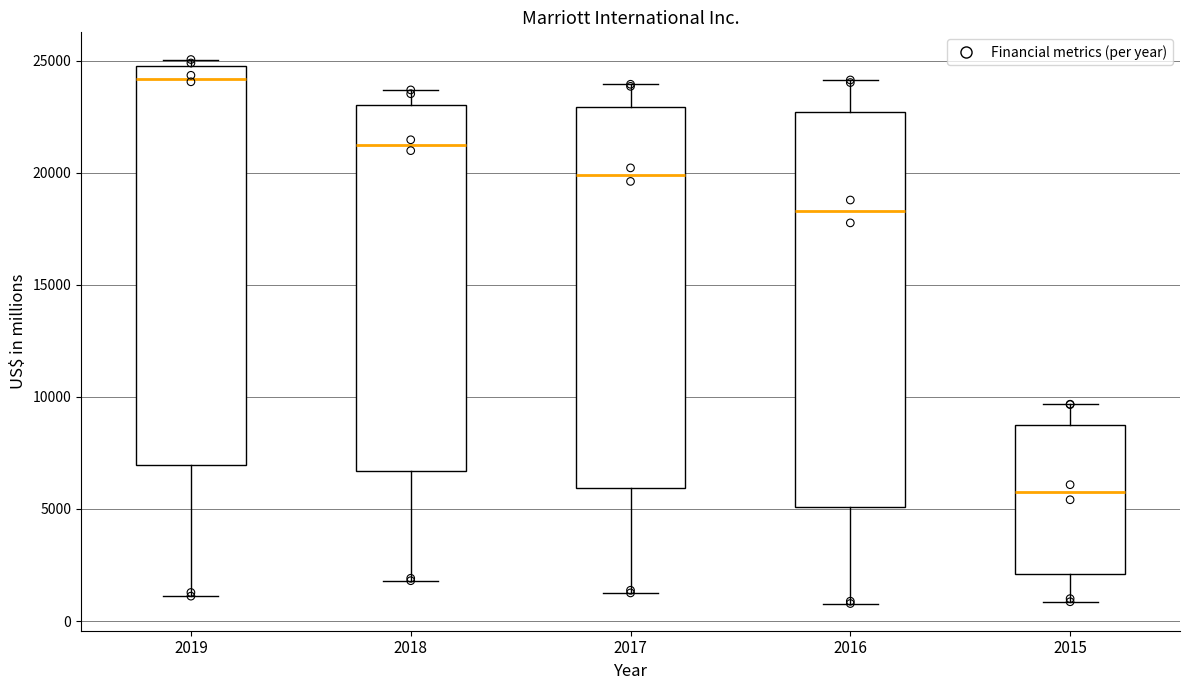

Where is the upper edge of the box at x = 2019 on the y-axis? The values are not printed on the chart, so give them approximately, as read against the axis.

25000